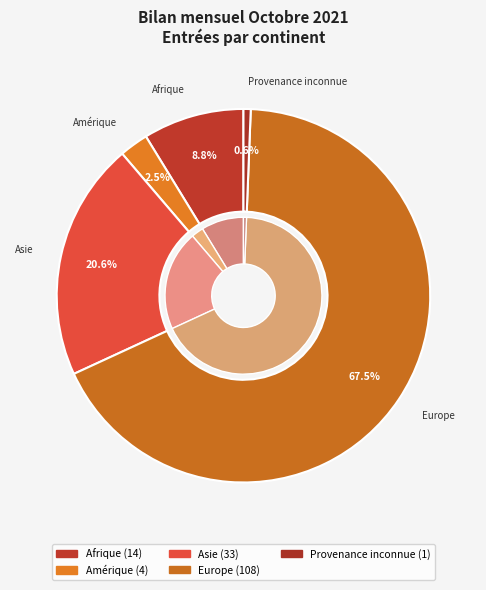

How many slices are in this pie chart?

6